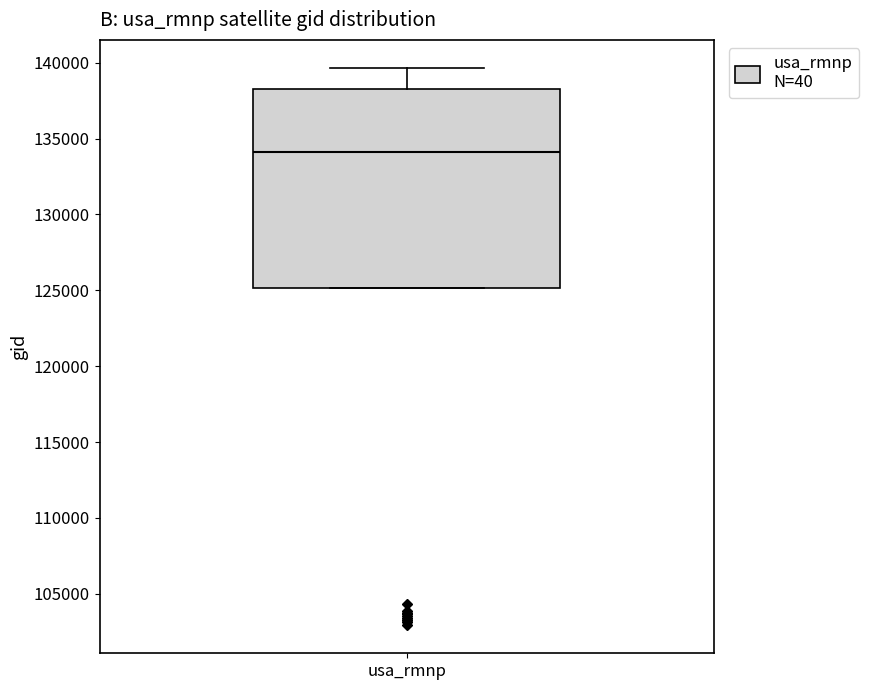

Read this box plot against the y-axis: the position of the median line, the range covered by the box, and the ends of both whiskers. The values are not printed on the chart, so give them approximately, as read against the axis.

median 134000, box 125000 to 138500, whiskers 125000 to 139500